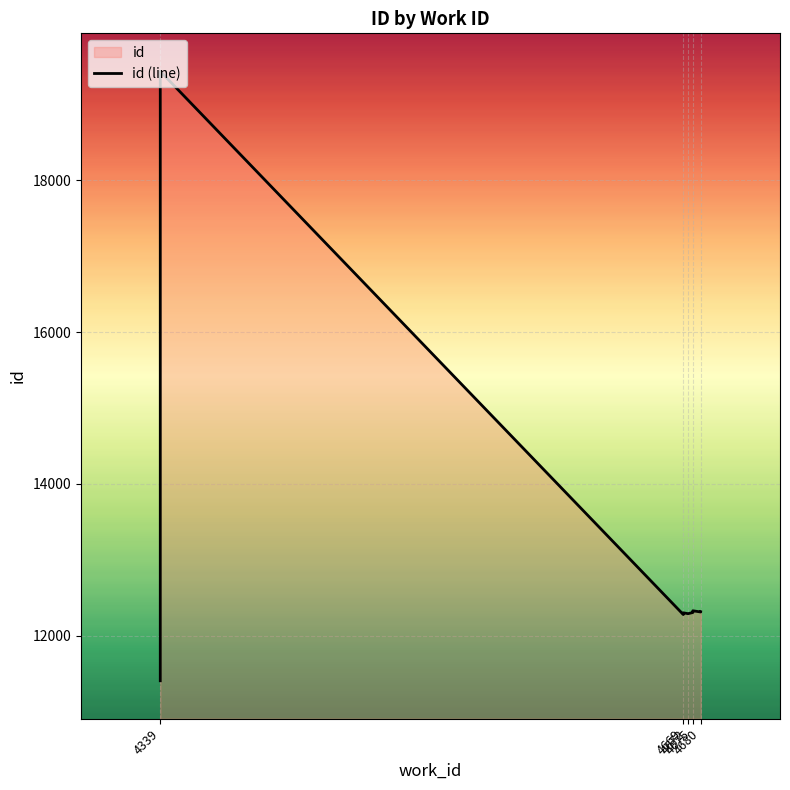

What is the value of the 3rd point from the left?

12280